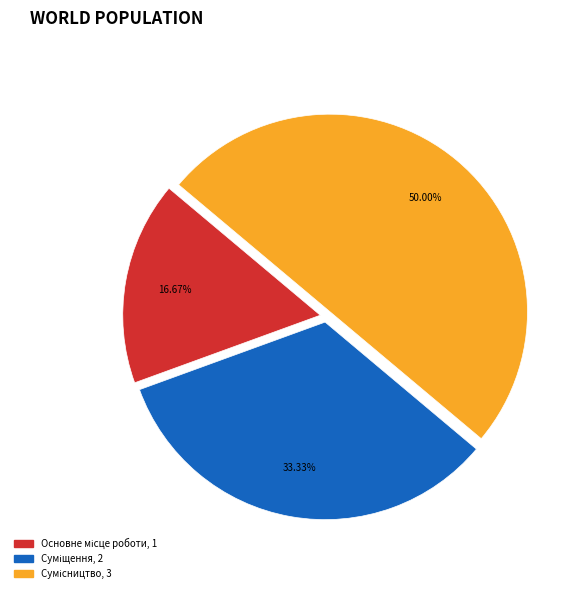

To the nearest percent, what portion does Основне місце роботи represent?

17%